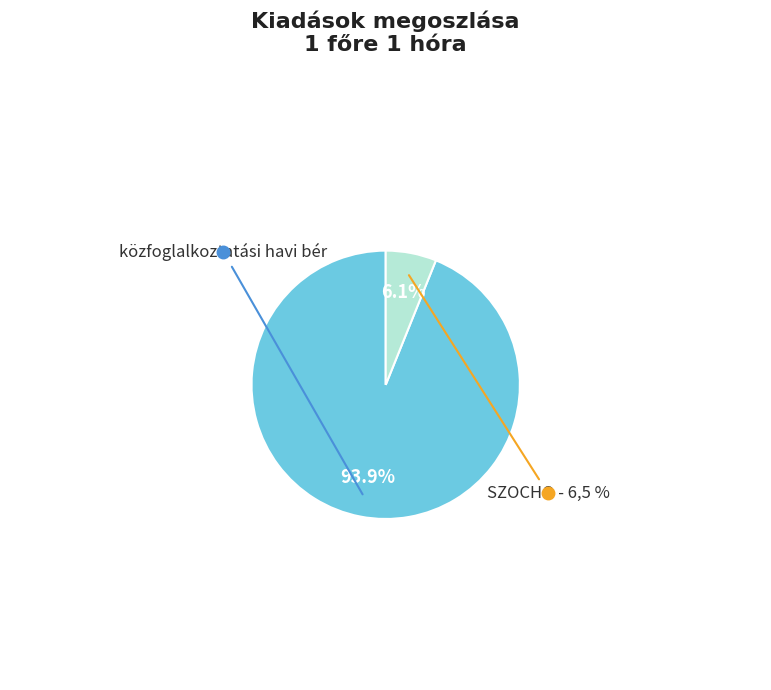

Is the sum of közfoglalkoztatási havi bér and SZOCHO - 6,5 % greater than half?

Yes